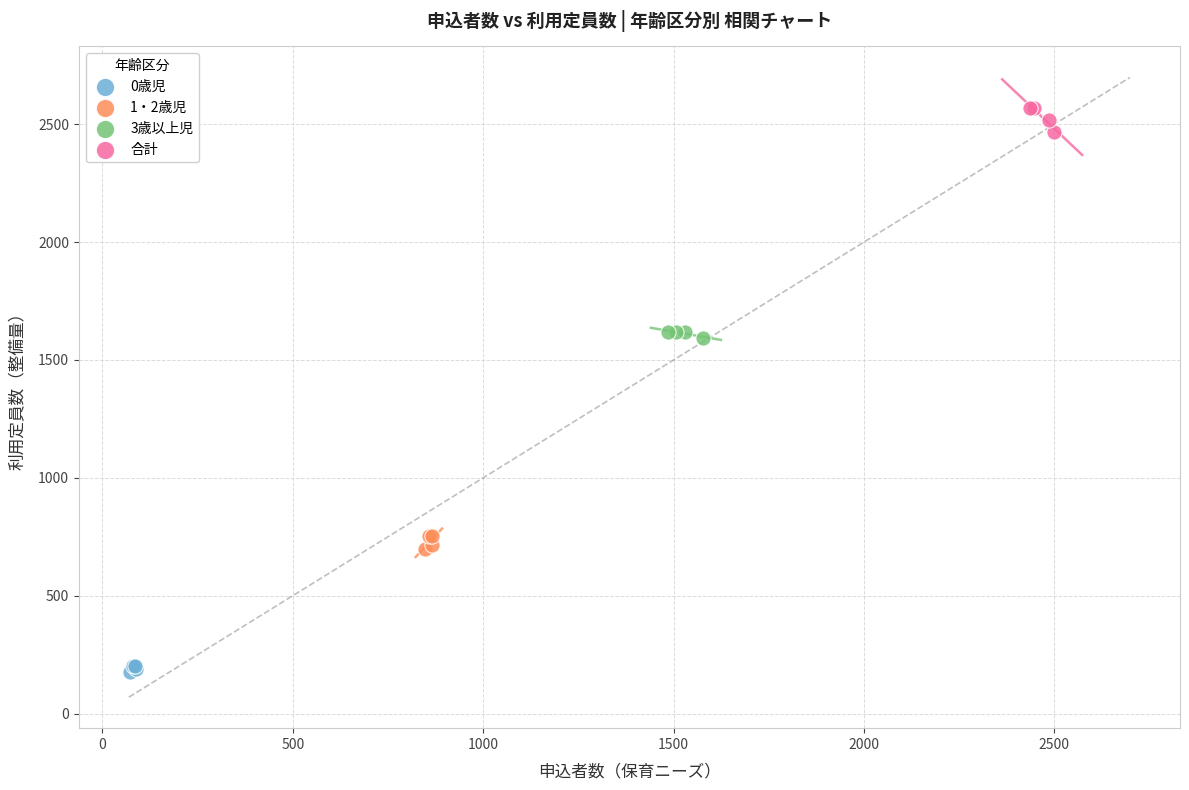

Which series contains the lowest Y value?

0歳児